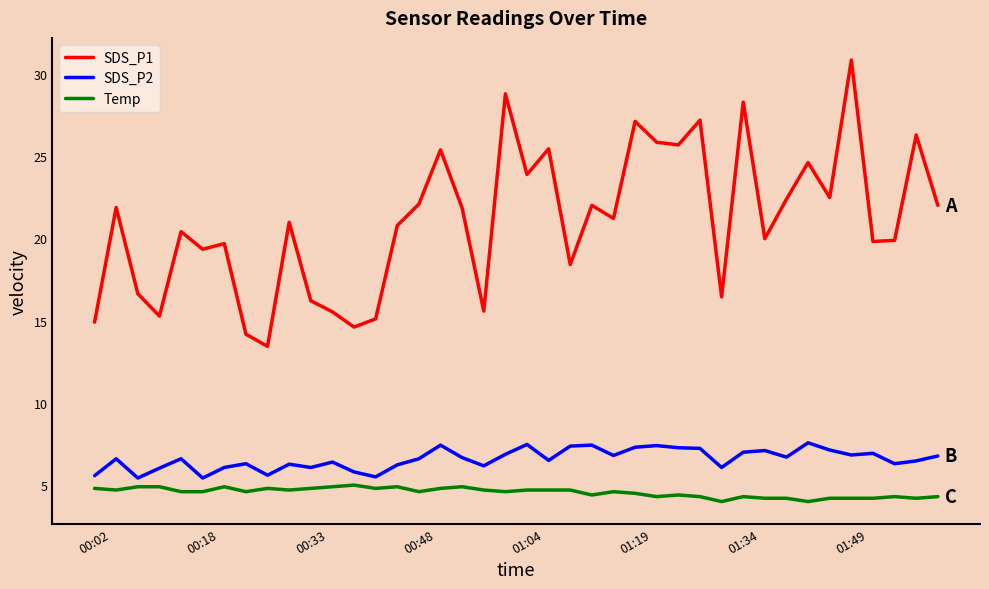

True or false: SDS_P1 and Temp intersect in this chart.

False